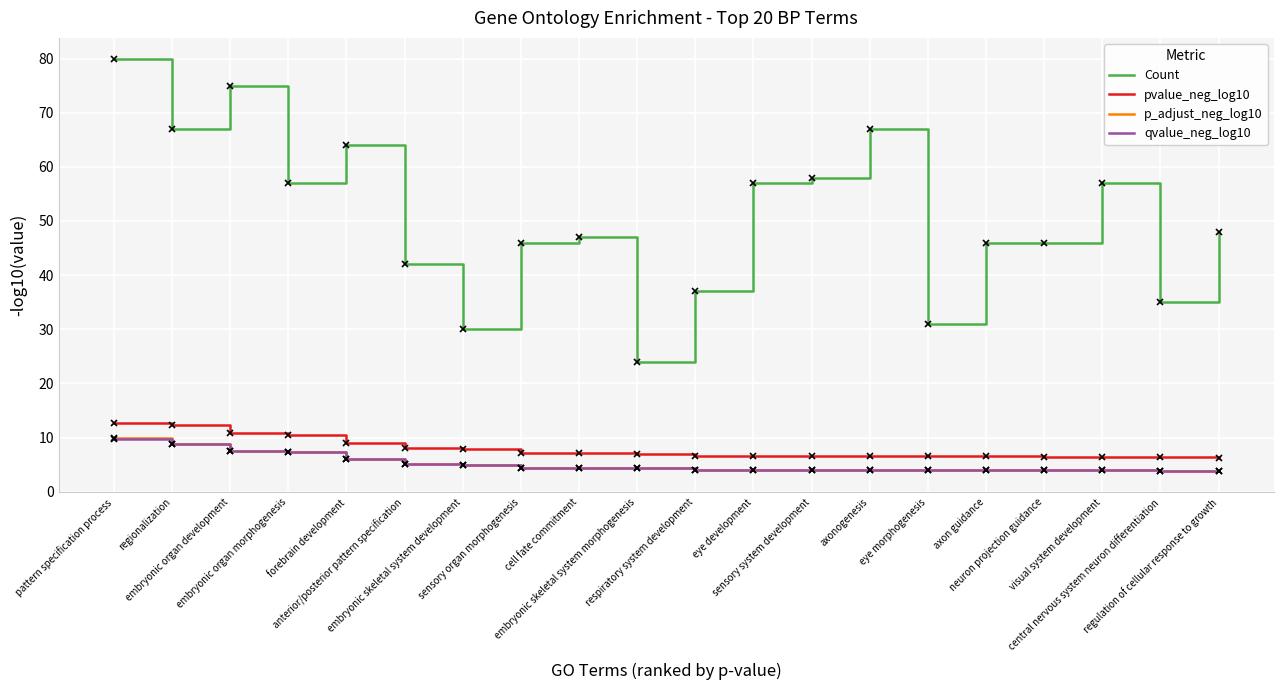

What is the total value across all series at regionalization?

96.9